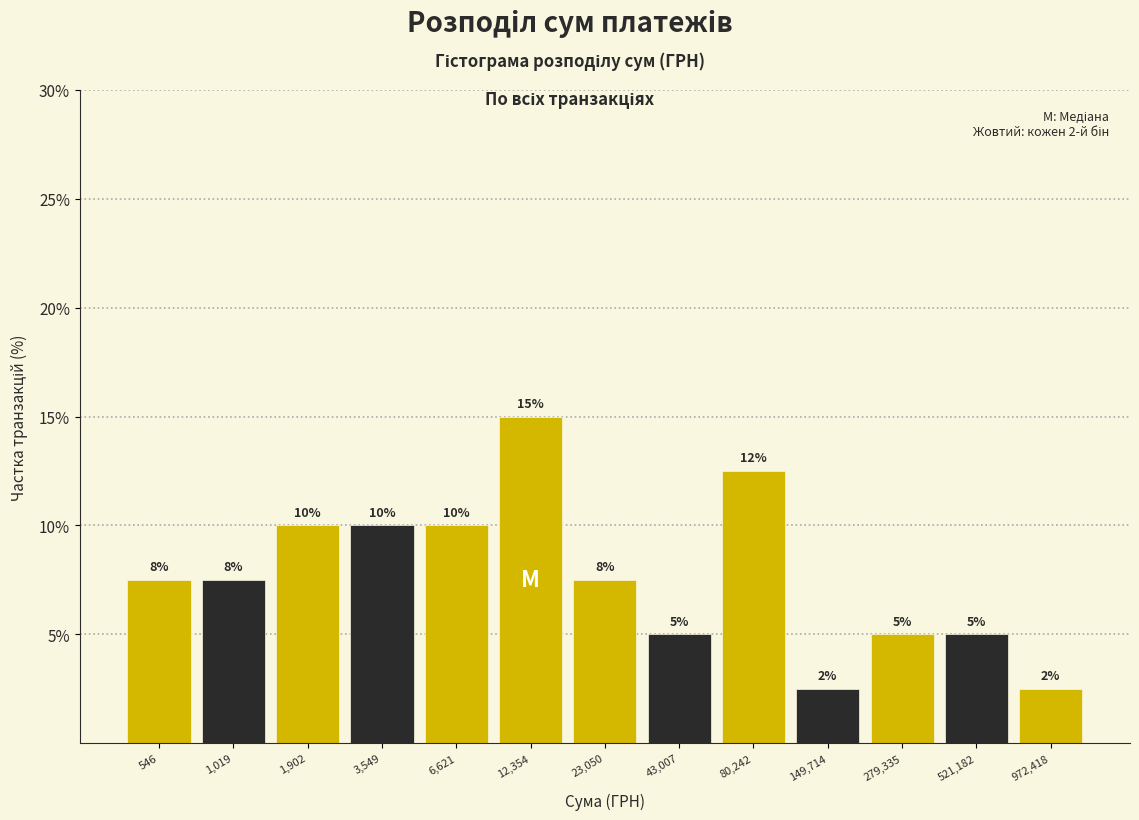

What is the average value?

7.7